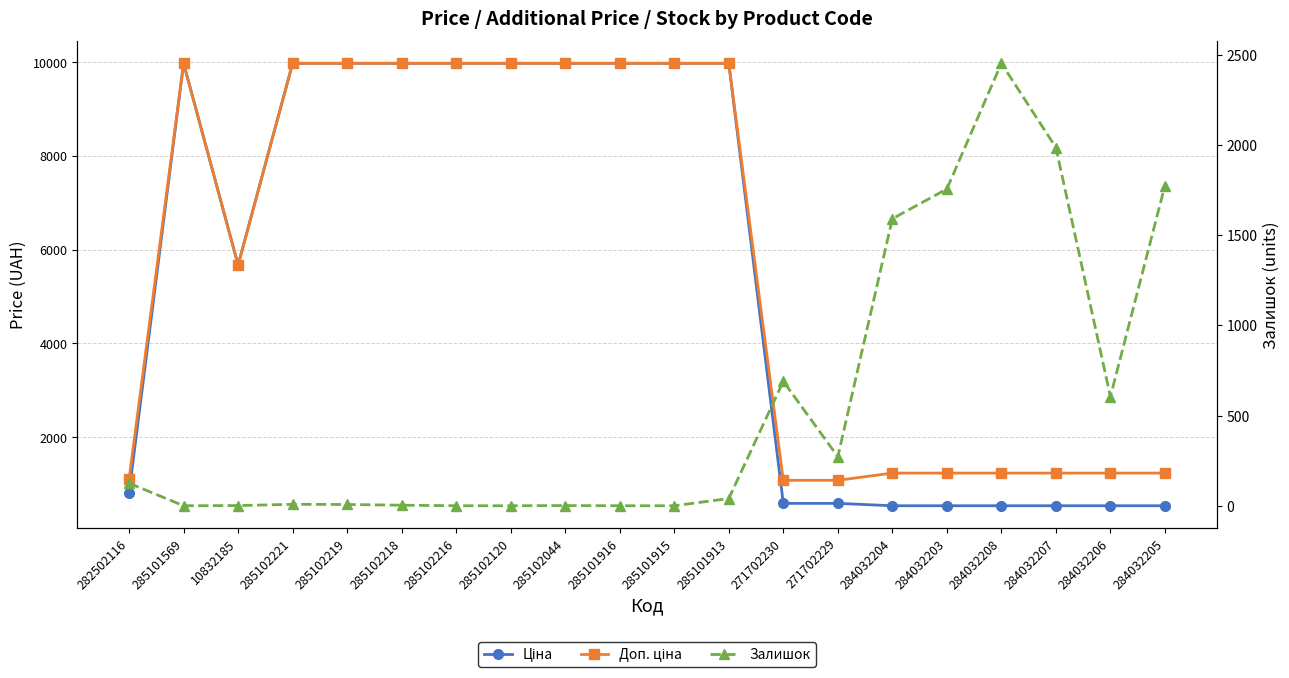

What are all the series names shown in the legend?

Ціна, Доп. ціна, Залишок